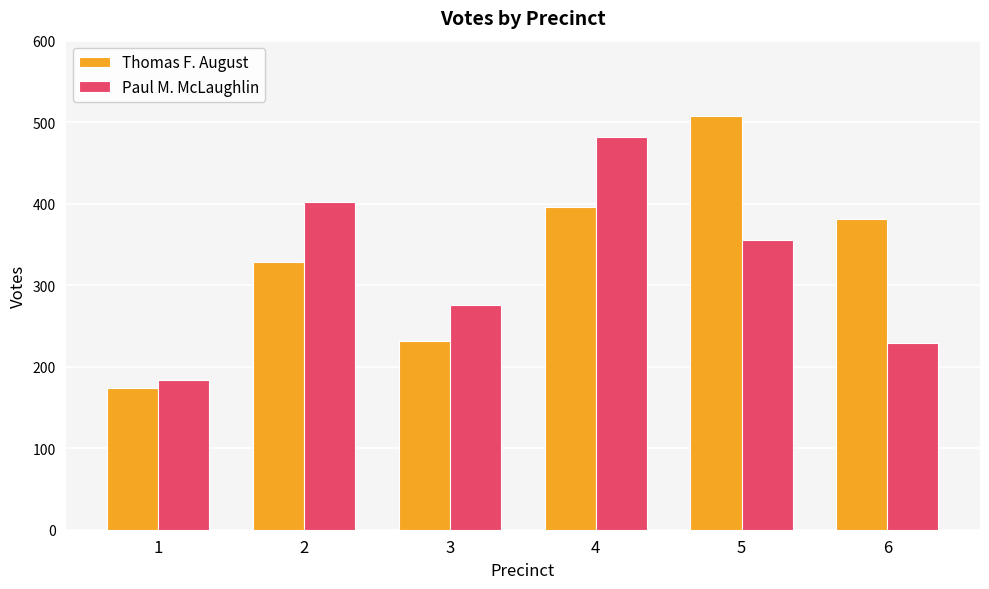

Reading left to right, transcribe all the data shown in this chart.

Thomas F. August: 174	328	232	396	508	381
Paul M. McLaughlin: 184	402	276	482	356	229